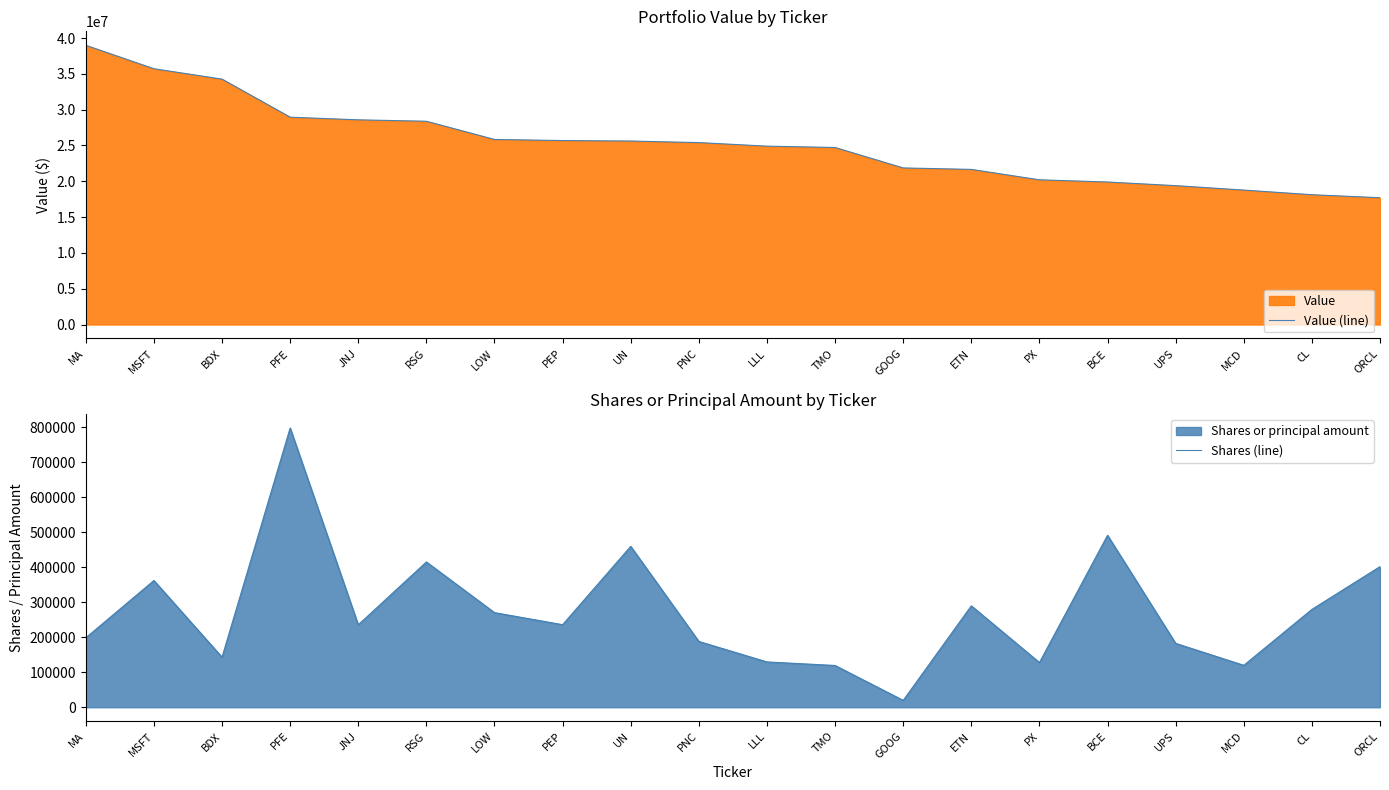

What is the value of the Value (line) point at the 6th from the left?

28378000